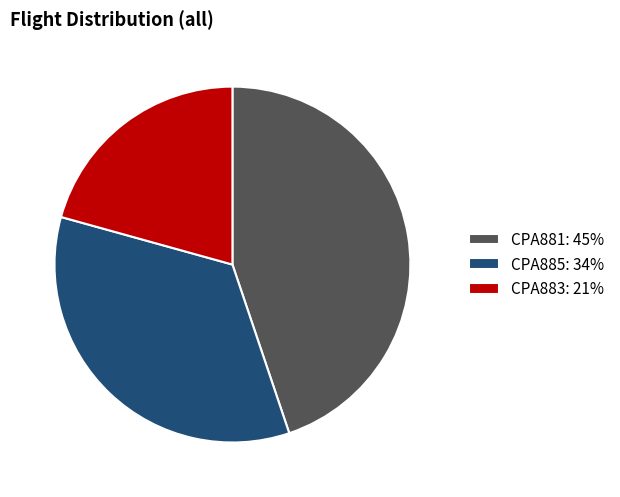

The CPA881: 45% slice represents 45% of the pie. True or false?

True